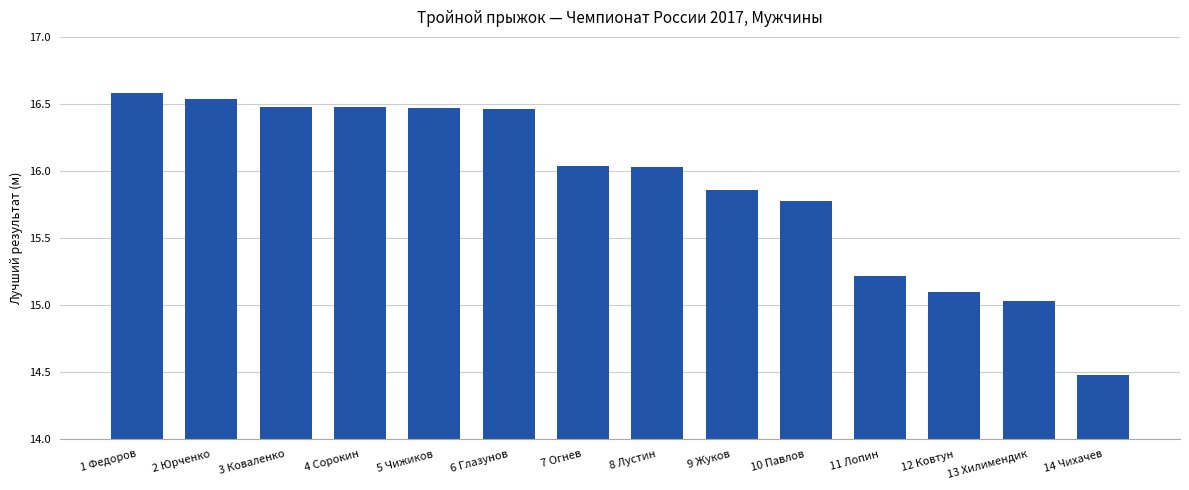

What is the maximum value shown in the chart?

16.6